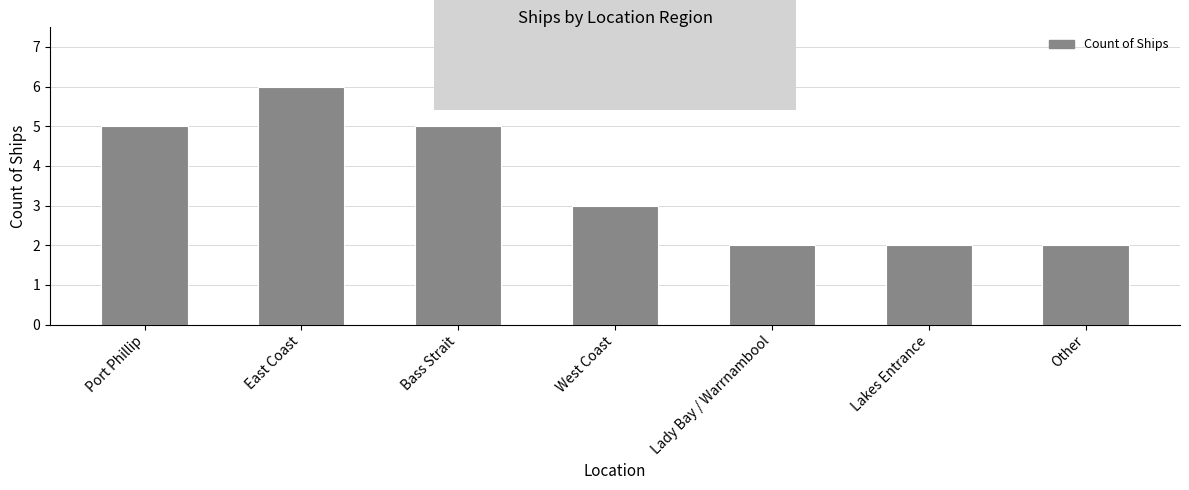

What is the maximum value shown in the chart?

6